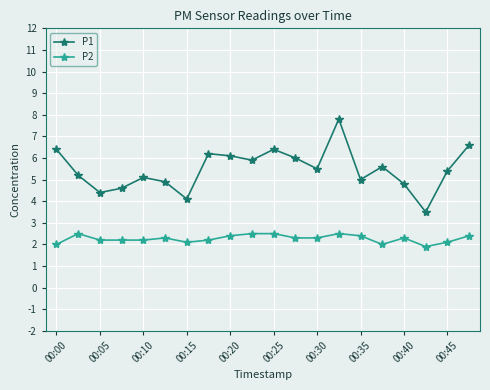

What are all the series names shown in the legend?

P1, P2